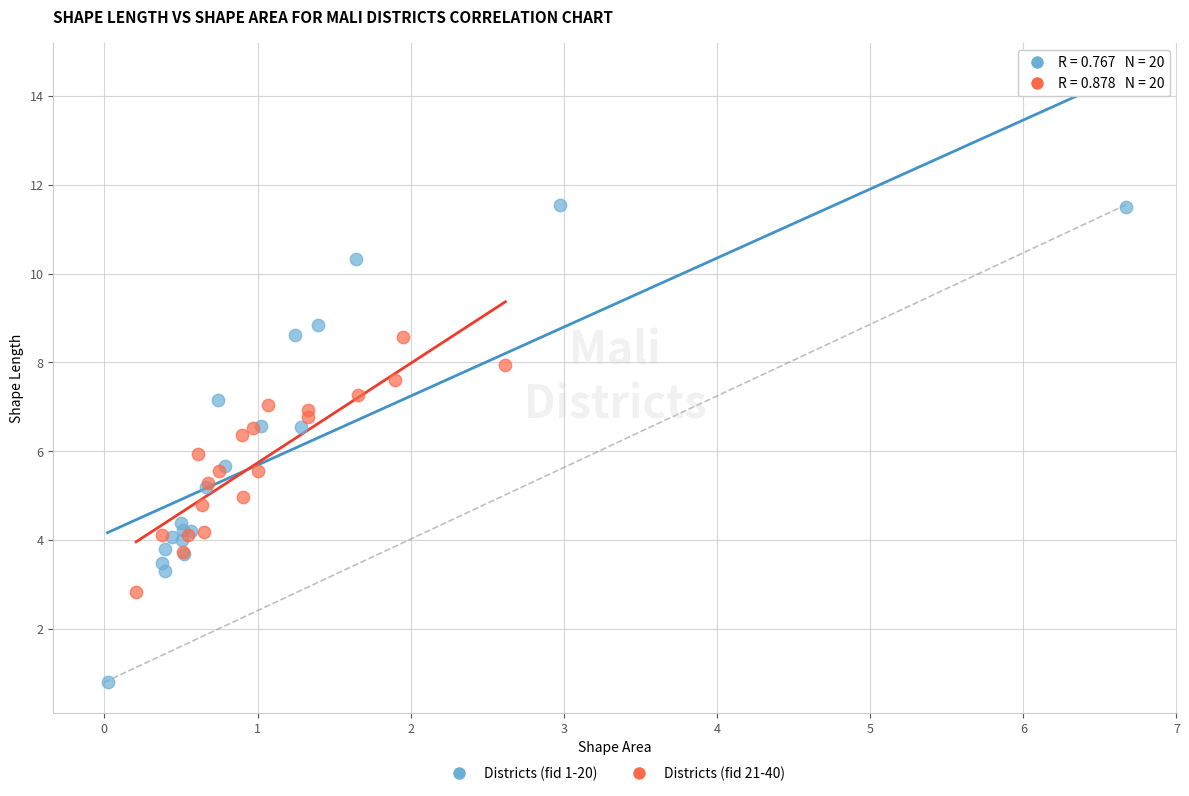

Which series has the widest spread of Y values?

Districts (fid 1-20)